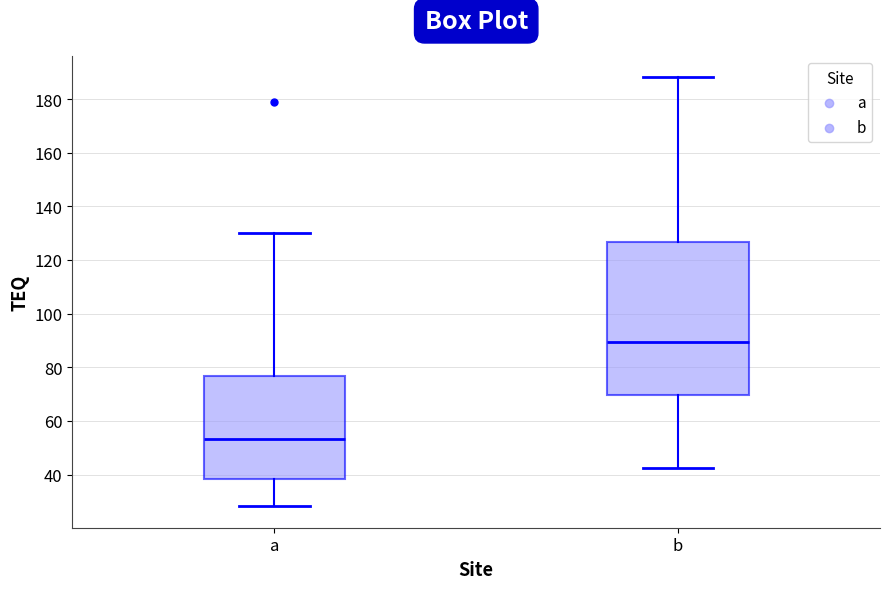

Where does the lower whisker of the box for b end on the y-axis? The values are not printed on the chart, so give them approximately, as read against the axis.

42